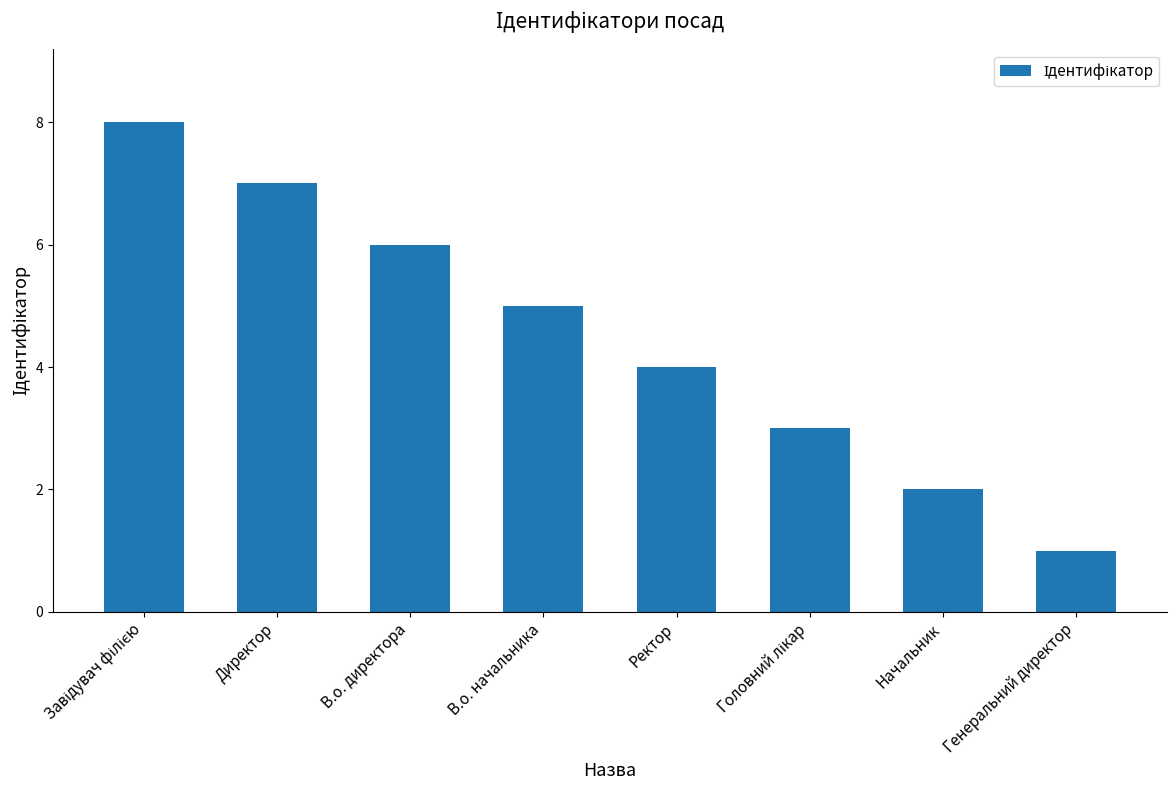

Reading left to right, list all the values displayed in this chart.

8	7	6	5	4	3	2	1